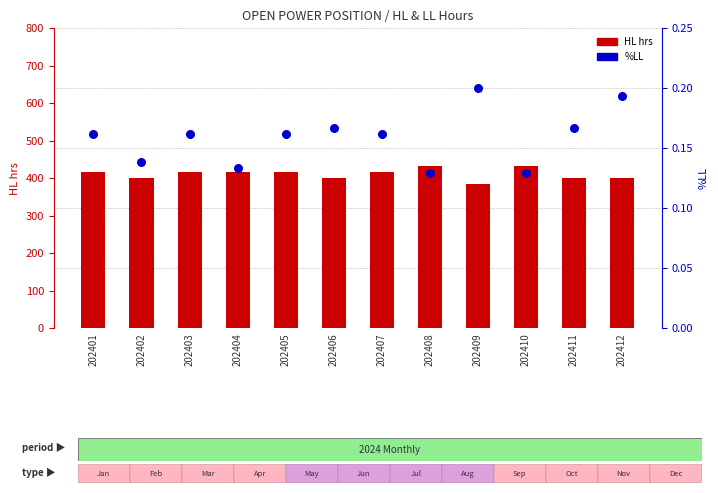

Is the value of %LL at 202411 greater than the value of HL hrs at 202410?

No